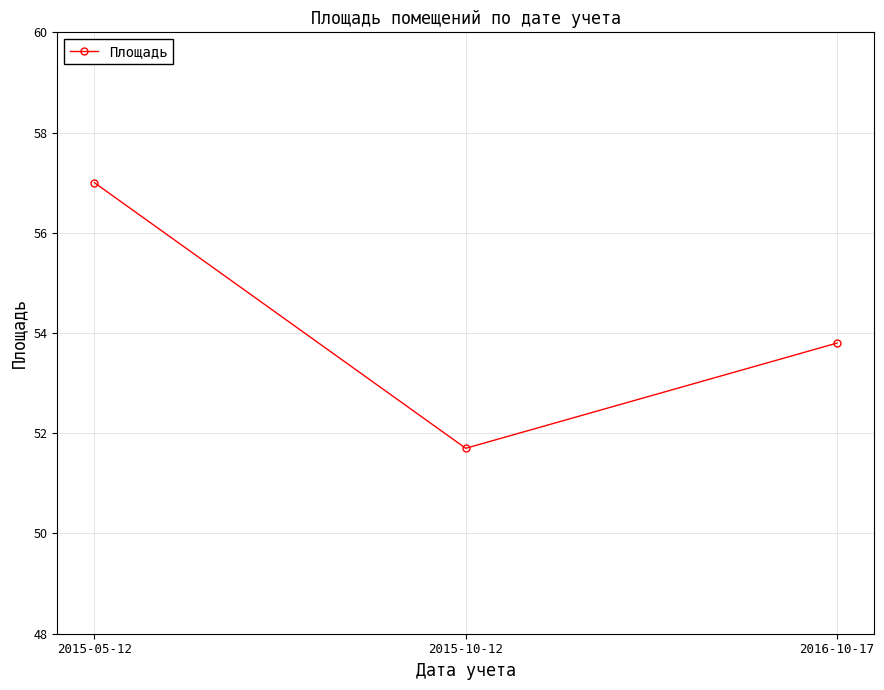

Reading left to right, what are all the values shown in this chart?

2015-05-12=57.0	2015-10-12=51.7	2016-10-17=53.8